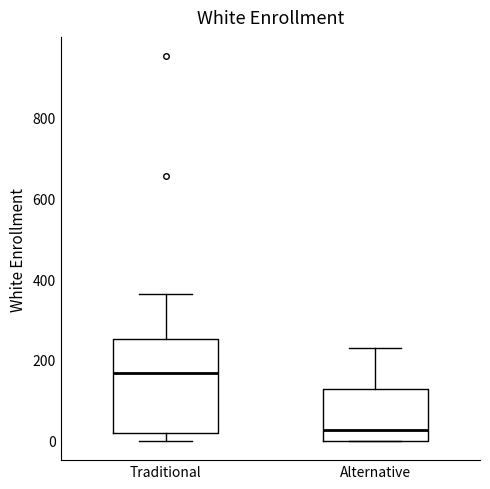

Comparing the boxes themselves (not the whiskers), which one is the tallest?

Traditional